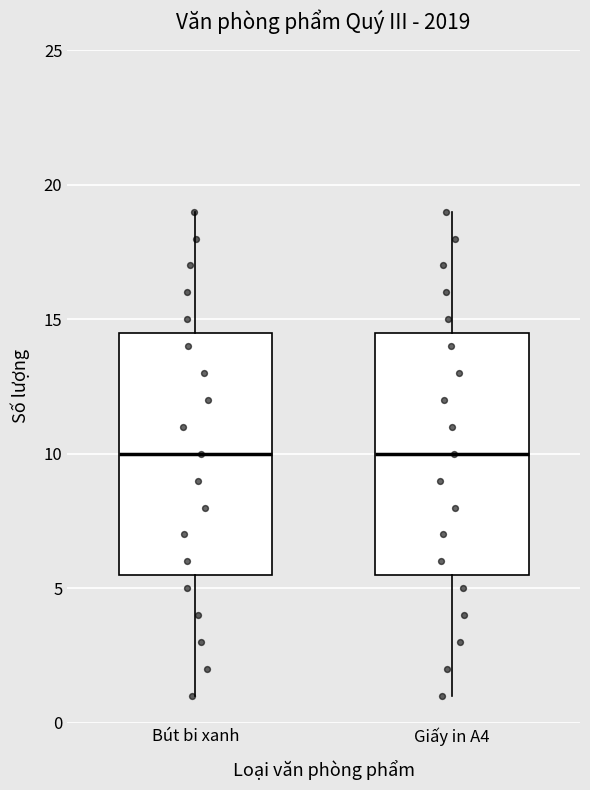

Reading left to right, read every box against the y-axis: the position of its median line, the range the box covers, and the ends of its whiskers. The values are not printed on the chart, so give them approximately, as read against the axis.

Bút bi xanh: median 10.0, box 5.5 to 14.5, whiskers 1.0 to 19.0
Giấy in A4: median 10.0, box 5.5 to 14.5, whiskers 1.0 to 19.0